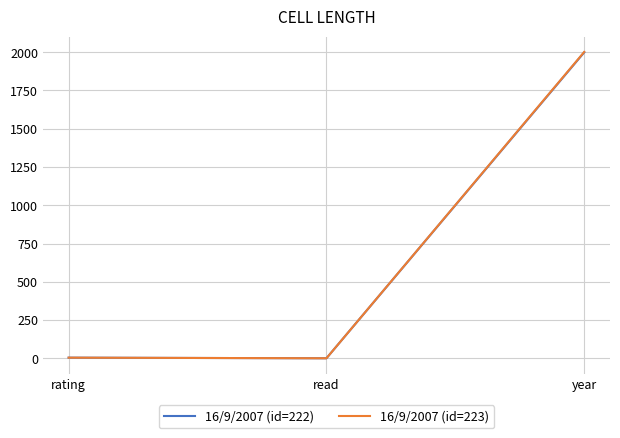

Does the chart display data point markers on the line(s)?

No